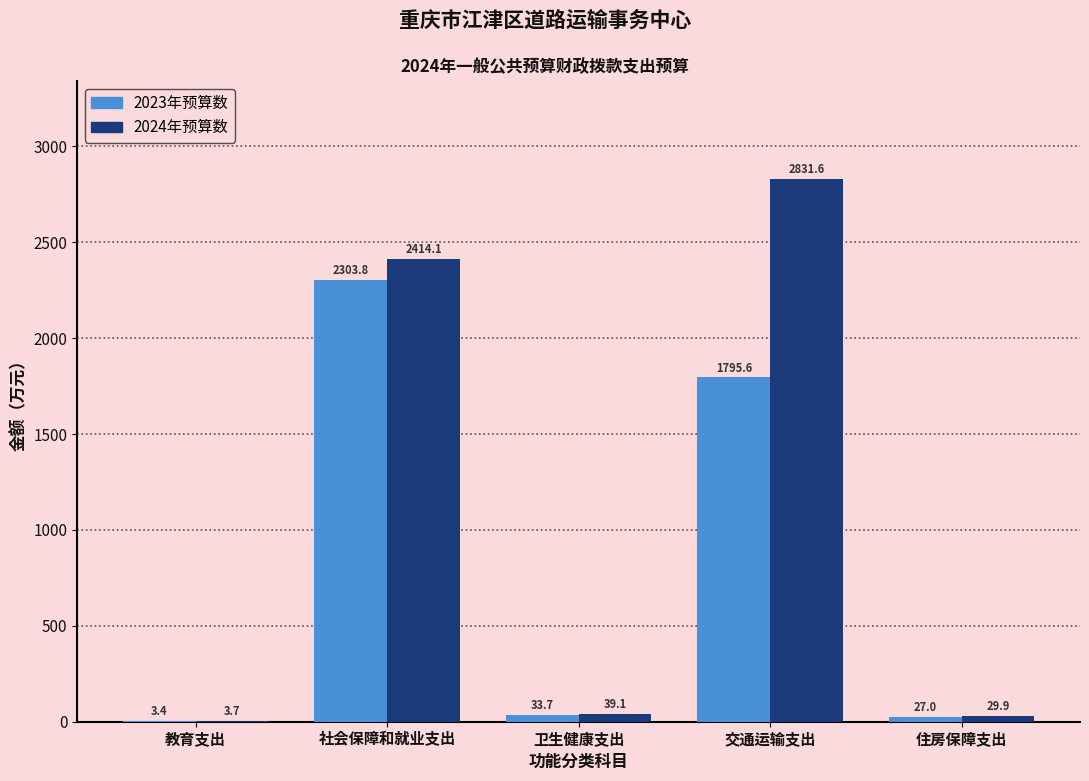

Reading right to left, transcribe all the data shown in this chart.

2023年预算数: 住房保障支出=27.0	交通运输支出=1795.6	卫生健康支出=33.7	社会保障和就业支出=2303.8	教育支出=3.4
2024年预算数: 住房保障支出=29.9	交通运输支出=2831.6	卫生健康支出=39.1	社会保障和就业支出=2414.1	教育支出=3.7